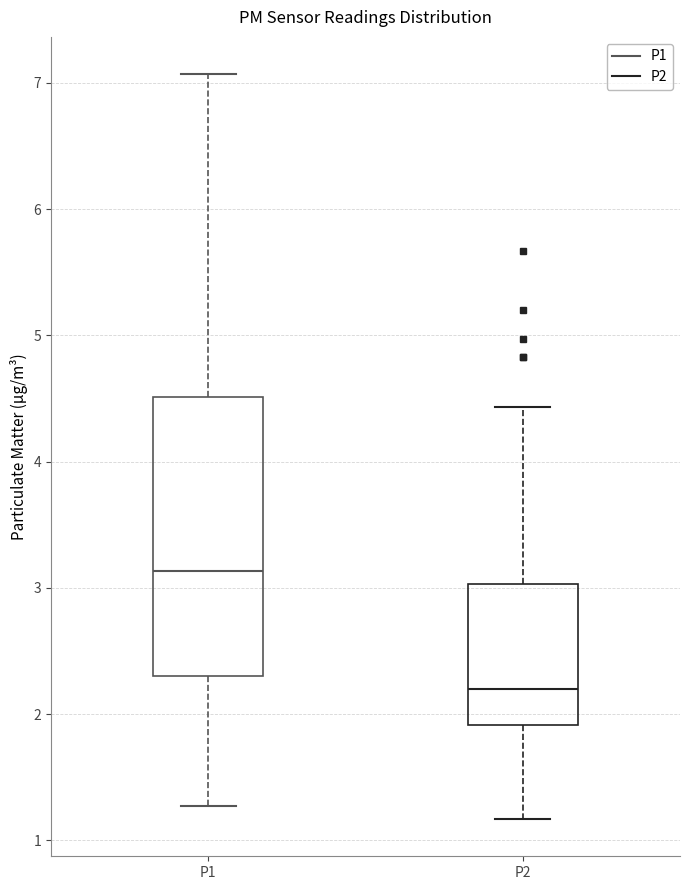

Which box's median line is the lowest?

P2